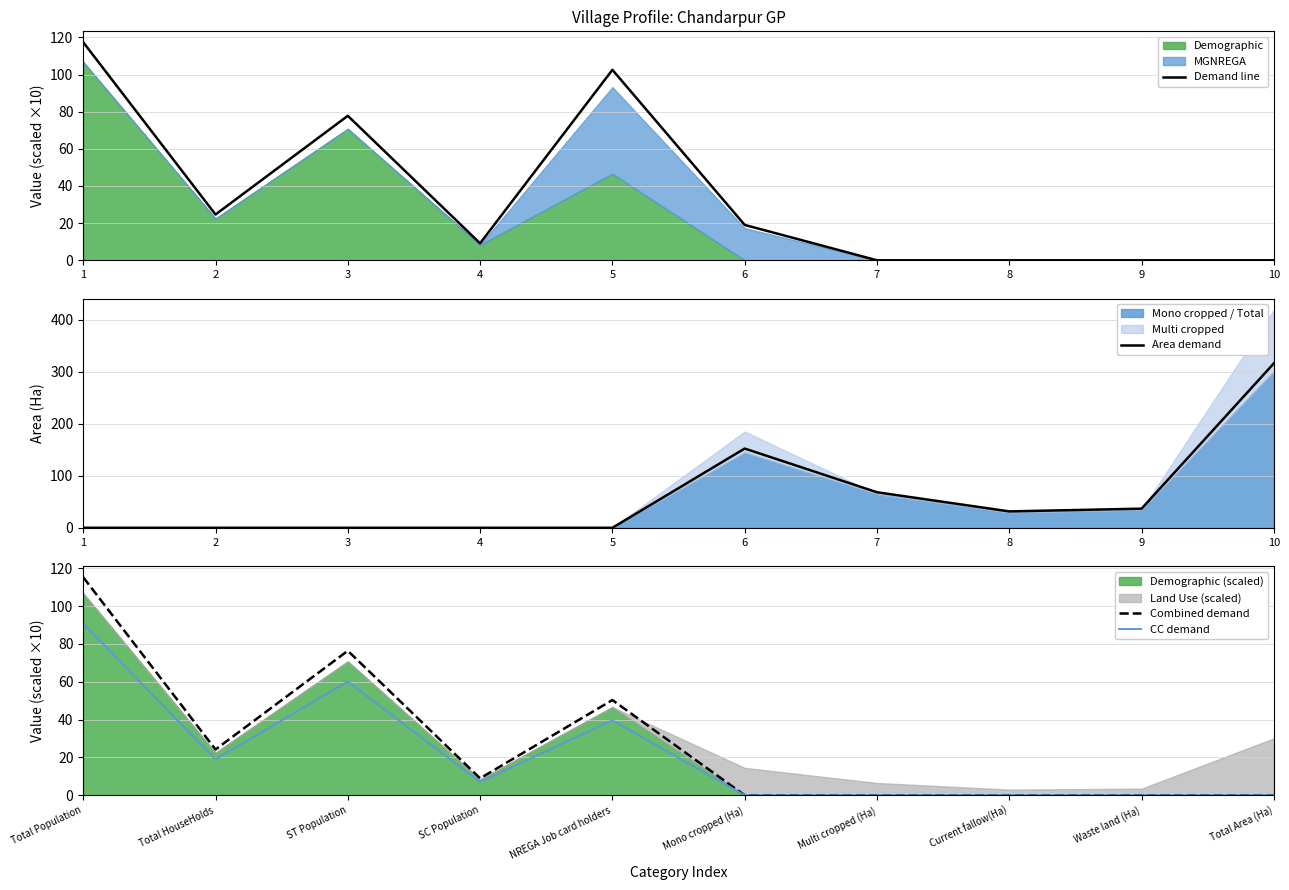

True or false: Combined demand has a value of 41.0 at Waste land (Ha).

False